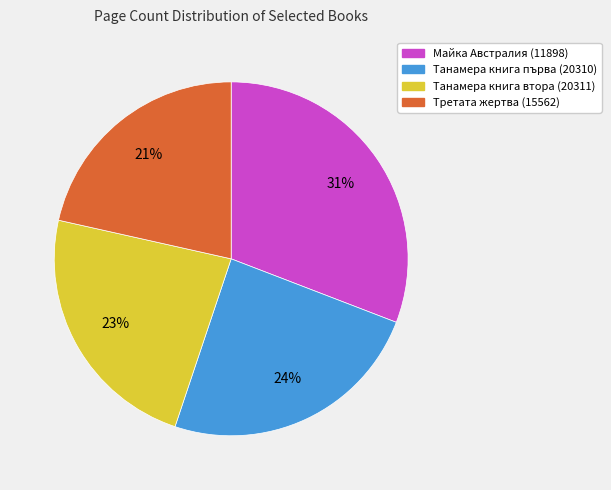

Which has a higher value, Танамера книга първа (20310) or Майка Австралия (11898)?

Майка Австралия (11898)